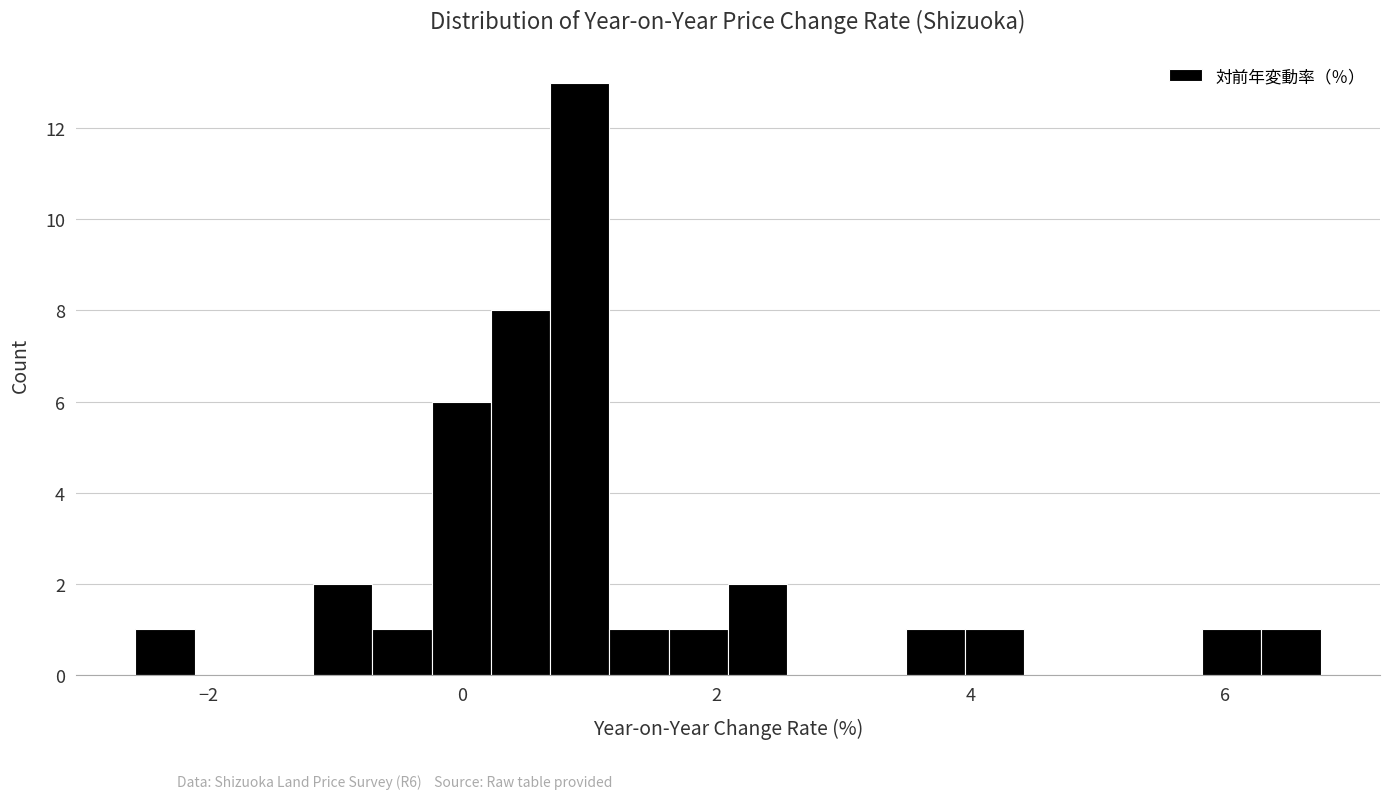

Read against the x-axis, roughly where is the centre of the tallest bar?

1.0